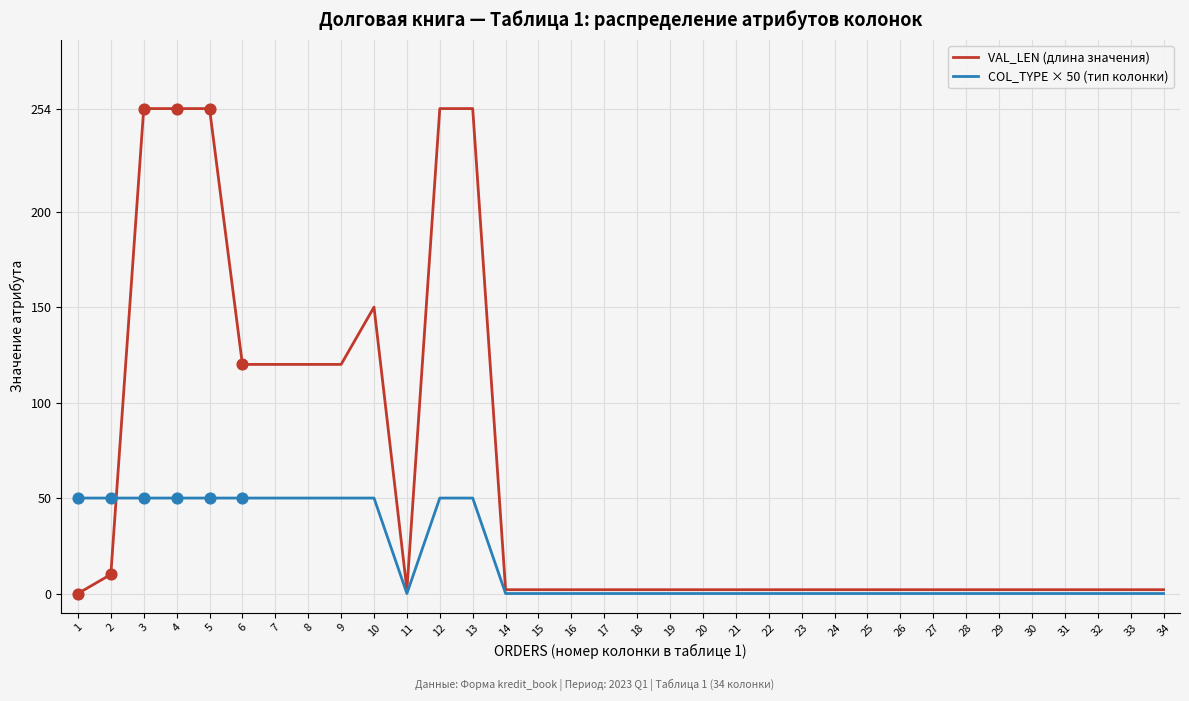

Which series has the widest spread of values?

VAL_LEN (длина значения)